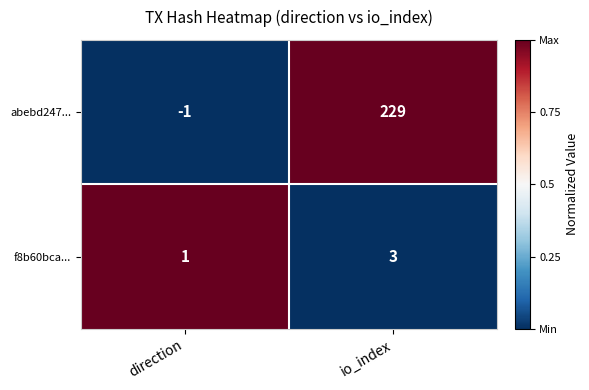

Which series has the largest range (max minus min)?

abebd247...